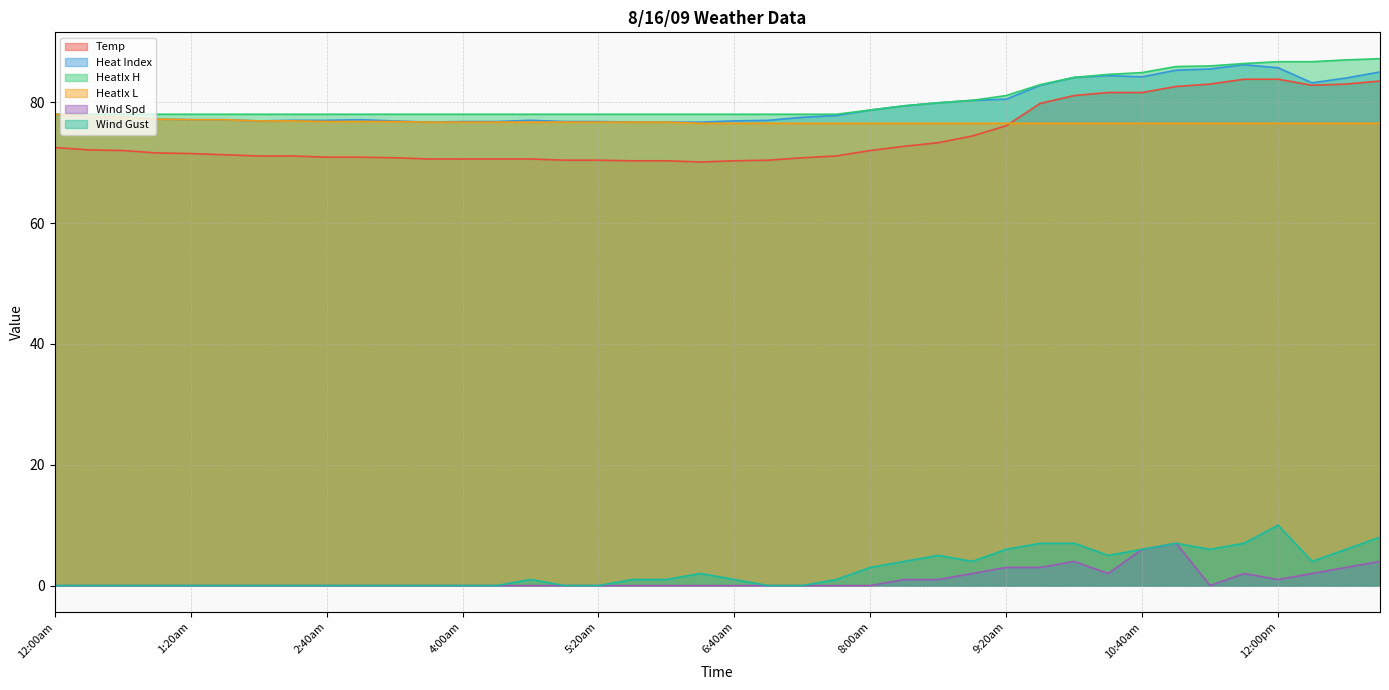

Where does the Heat Index series first go above 77?

12:00am